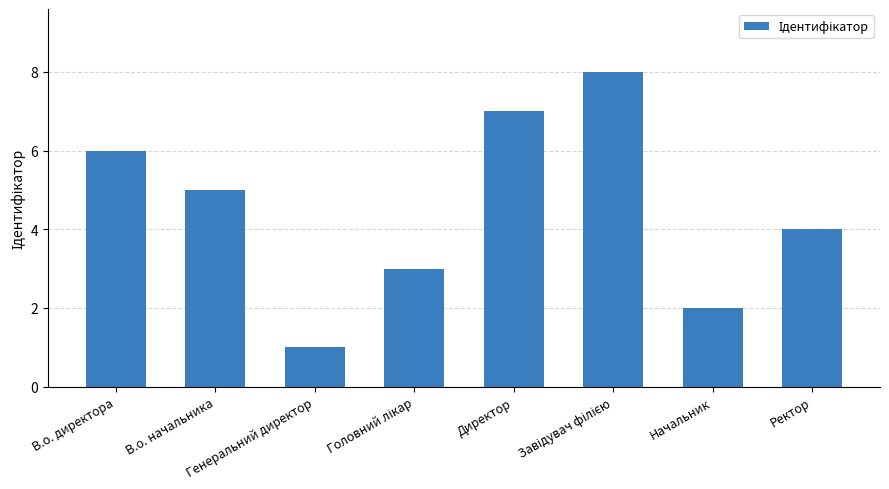

How many data points are less than 5?

4